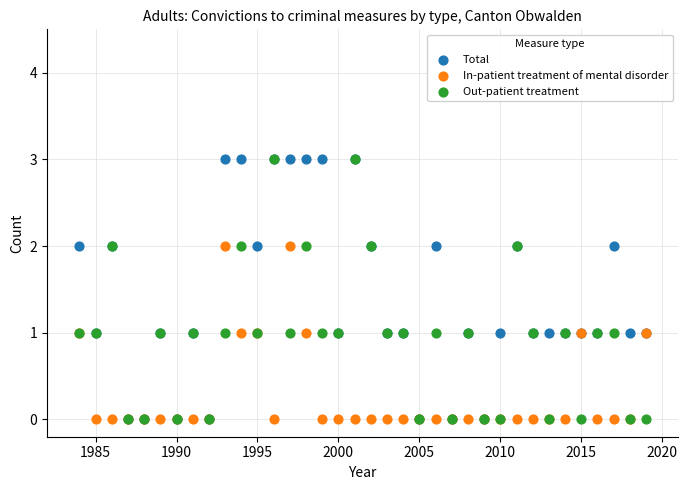

What are all the series names shown in the legend?

Total, In-patient treatment of mental disorder, Out-patient treatment